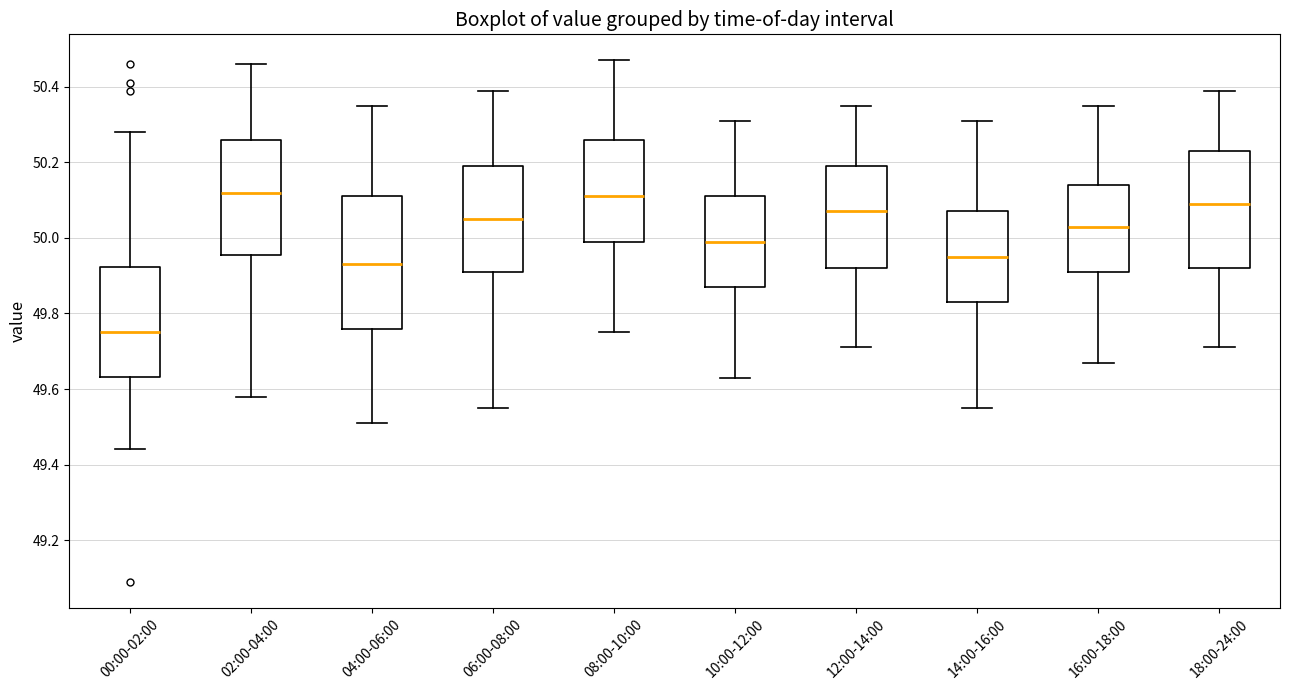

Where does the lower whisker of the box for 18:00-24:00 end on the y-axis? The values are not printed on the chart, so give them approximately, as read against the axis.

49.72